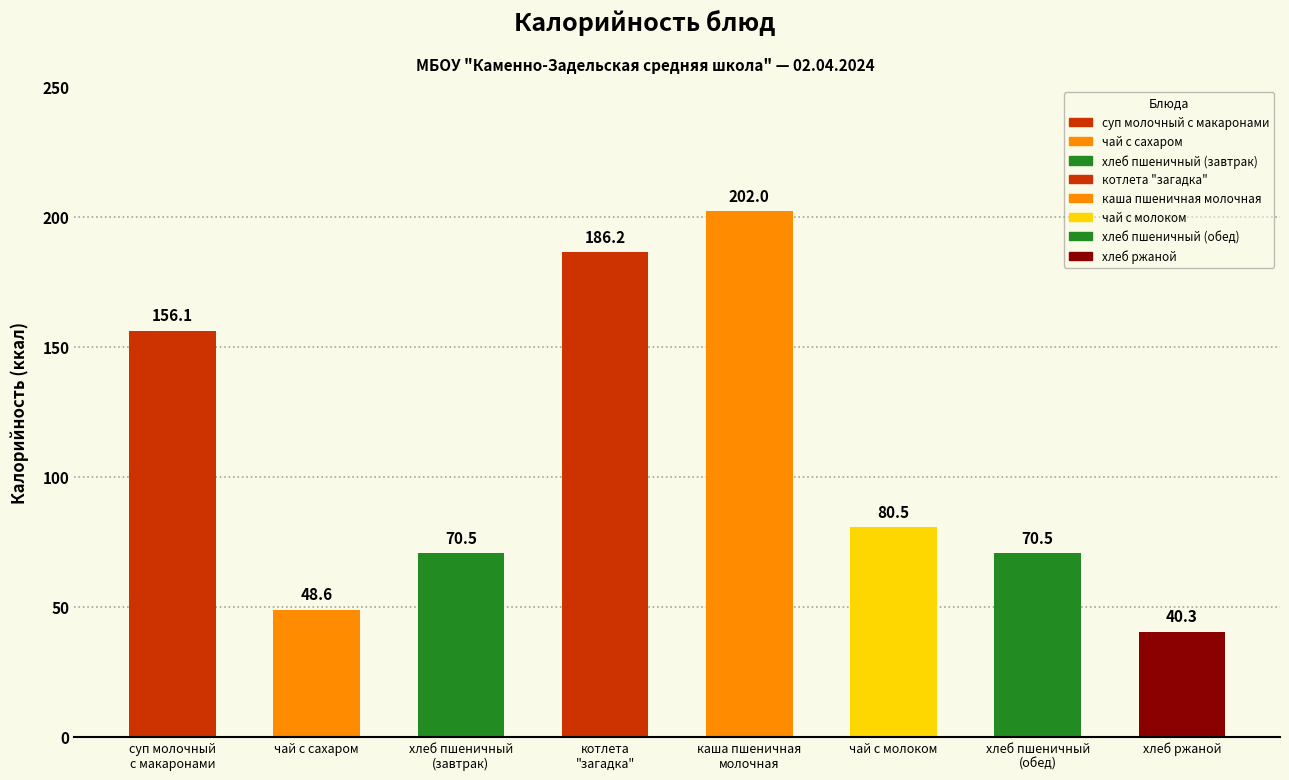

Reading left to right, what are all the values shown in this chart?

суп молочный
с макаронами=156.1	чай с сахаром=48.6	хлеб пшеничный
(завтрак)=70.5	котлета
"загадка"=186.2	каша пшеничная
молочная=202.0	чай с молоком=80.5	хлеб пшеничный
(обед)=70.5	хлеб ржаной=40.3